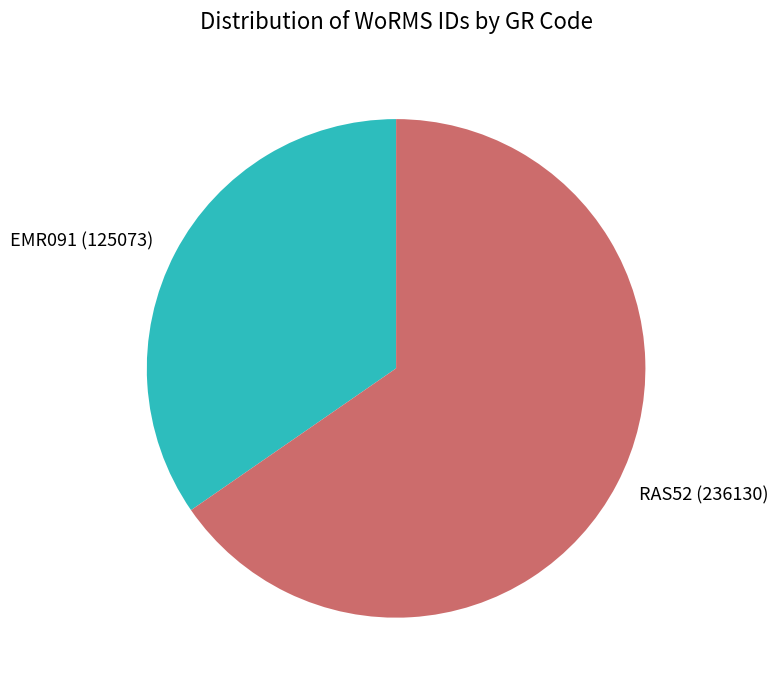

True or false: RAS52 accounts for 75% of the total.

False